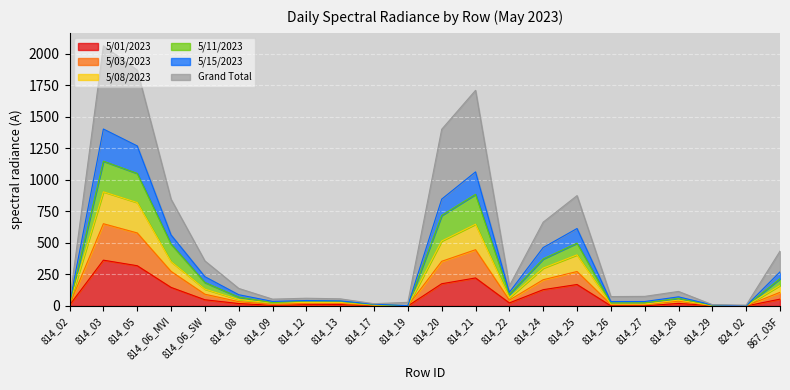

What is the highest value of the 5/01/2023 series?

363.0